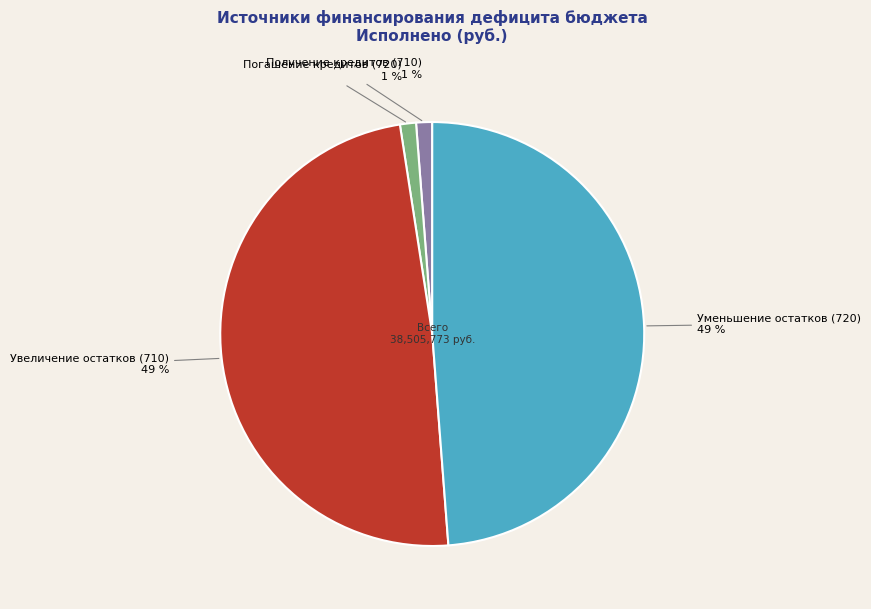

To the nearest percent, what is the average slice percentage?

25%